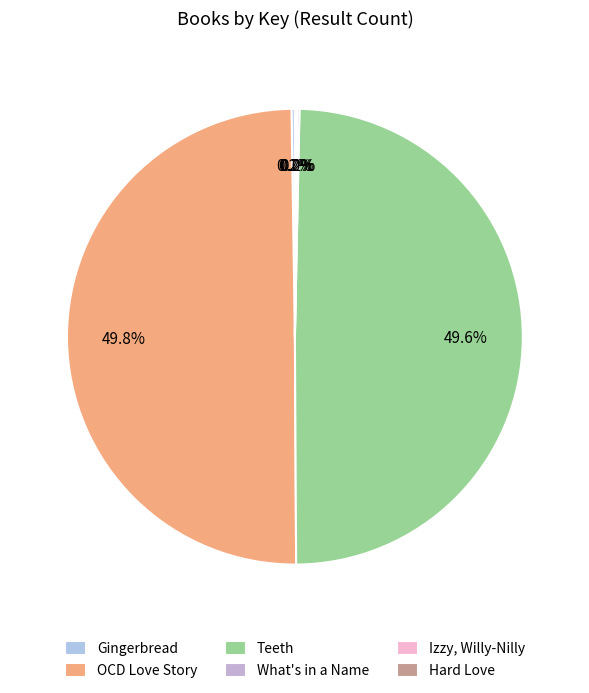

Count the number of slices in the pie.

6